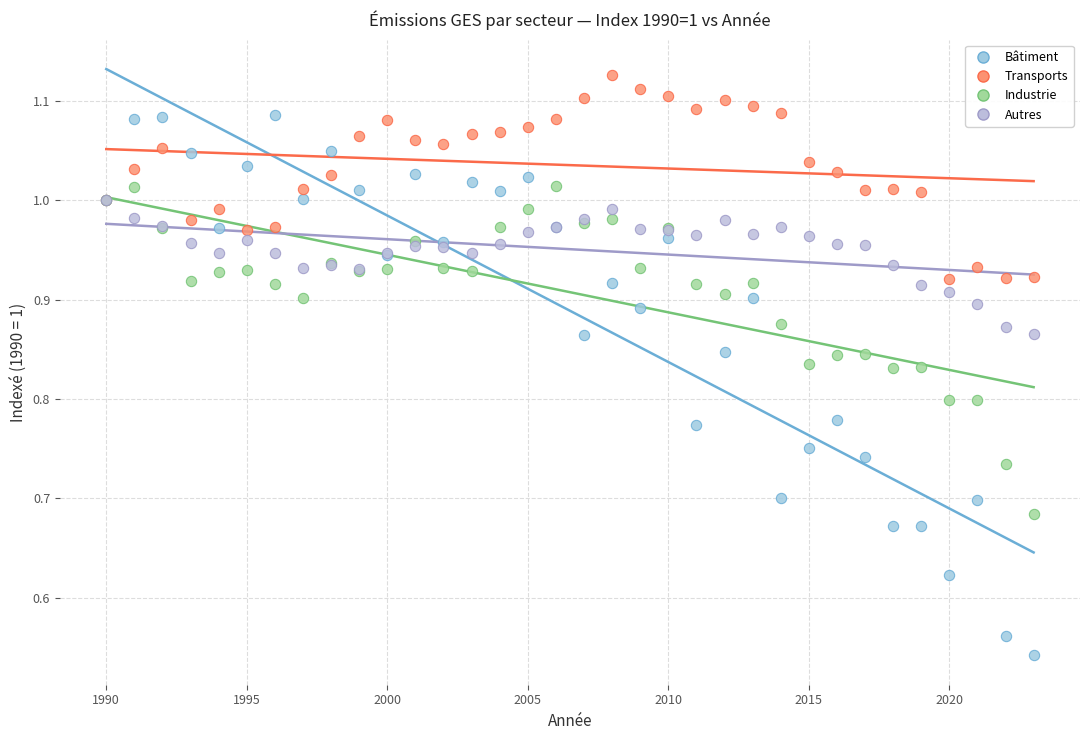

What are all the series names shown in the legend?

Bâtiment, Transports, Industrie, Autres